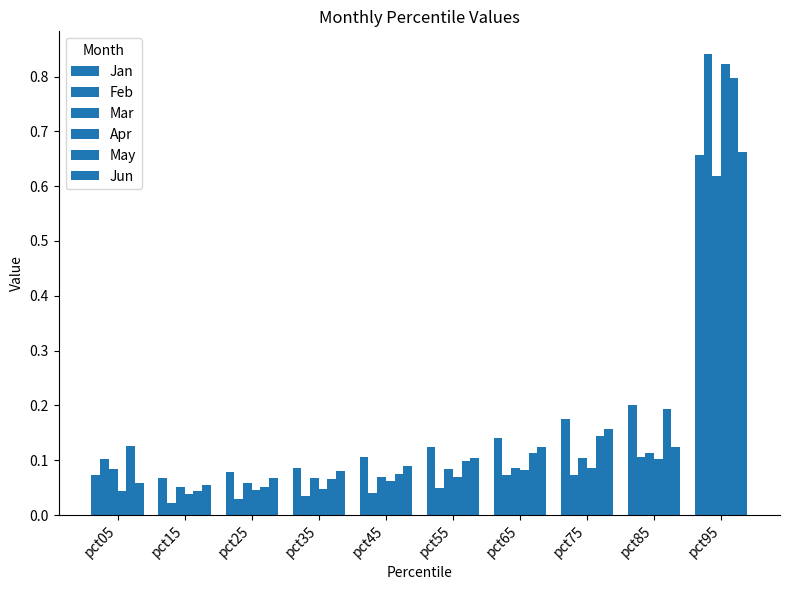

What is the maximum value shown in the chart?

0.8